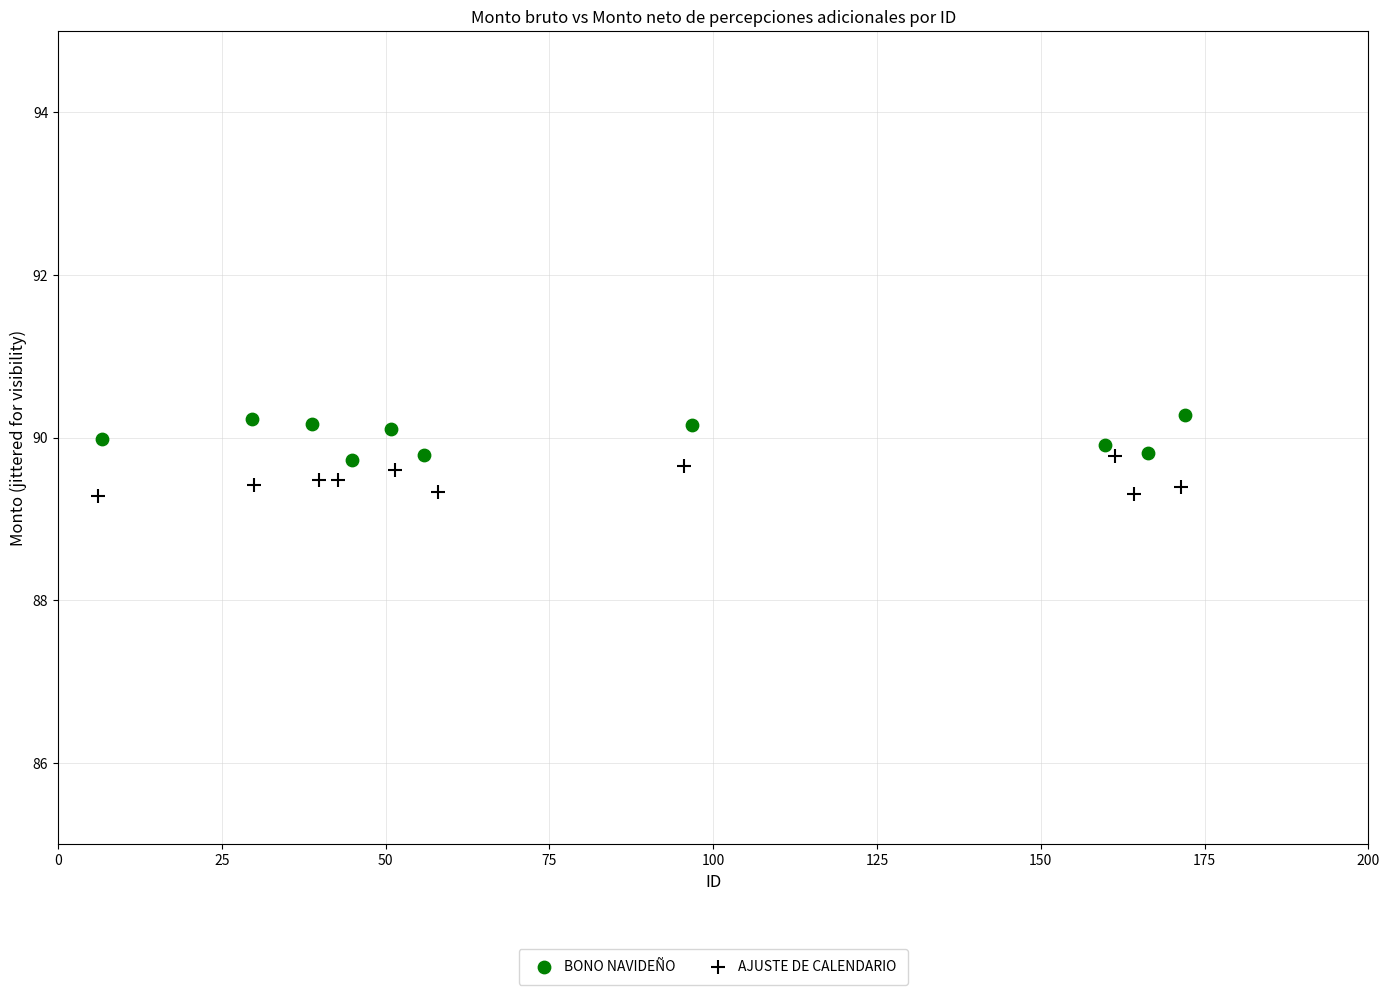

Which series reaches the maximum Y coordinate?

BONO NAVIDEÑO